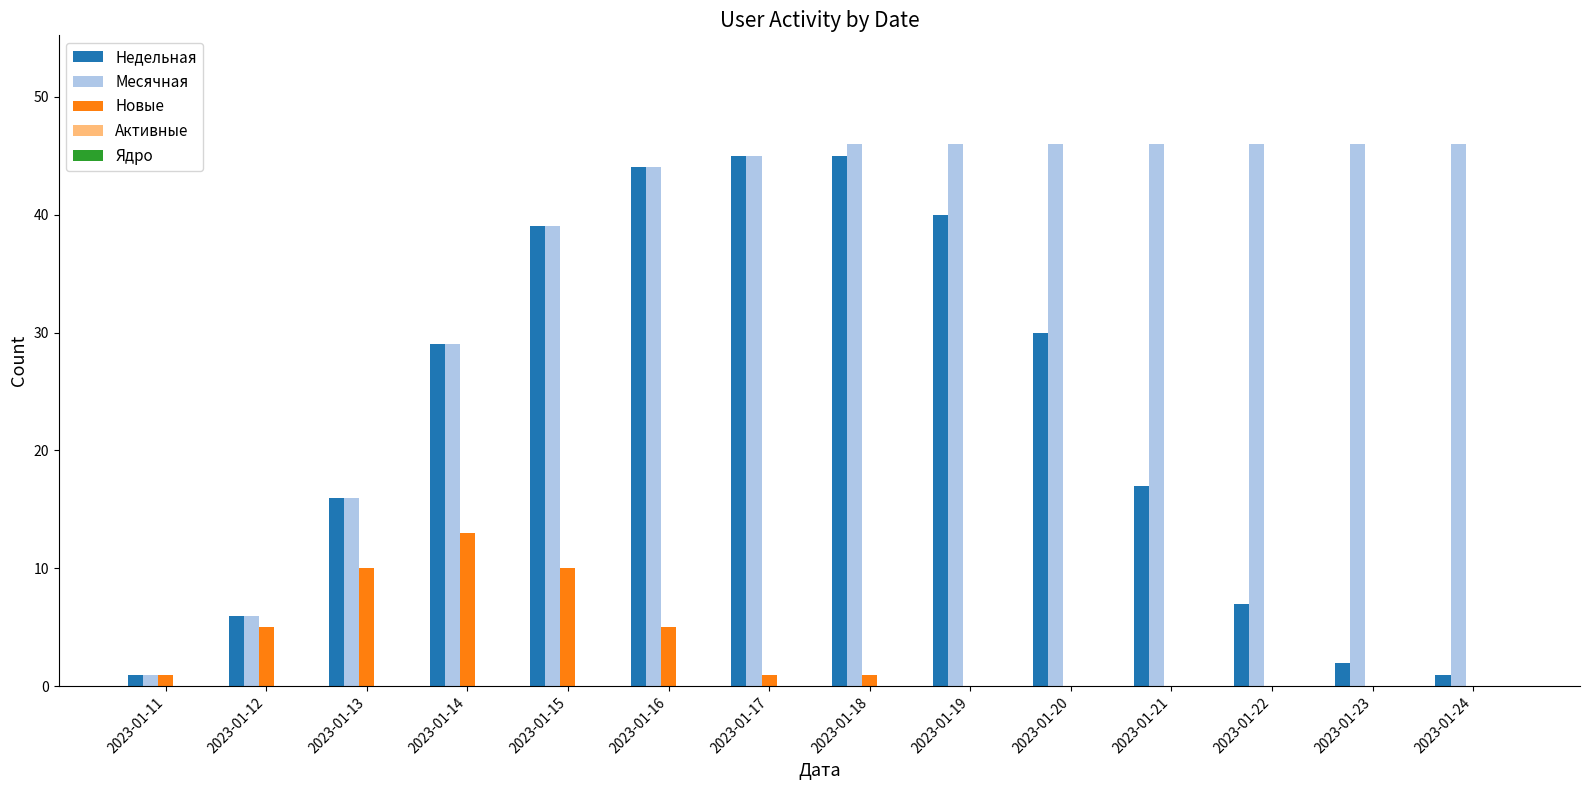

The value of Новые at 2023-01-14 is 3. True or false?

False